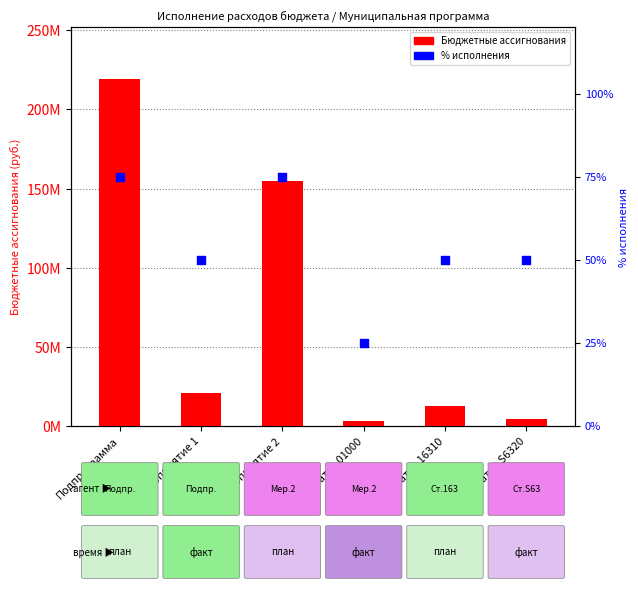

What is the change in value from Мероприятие 1 to Статья 01000?

-25